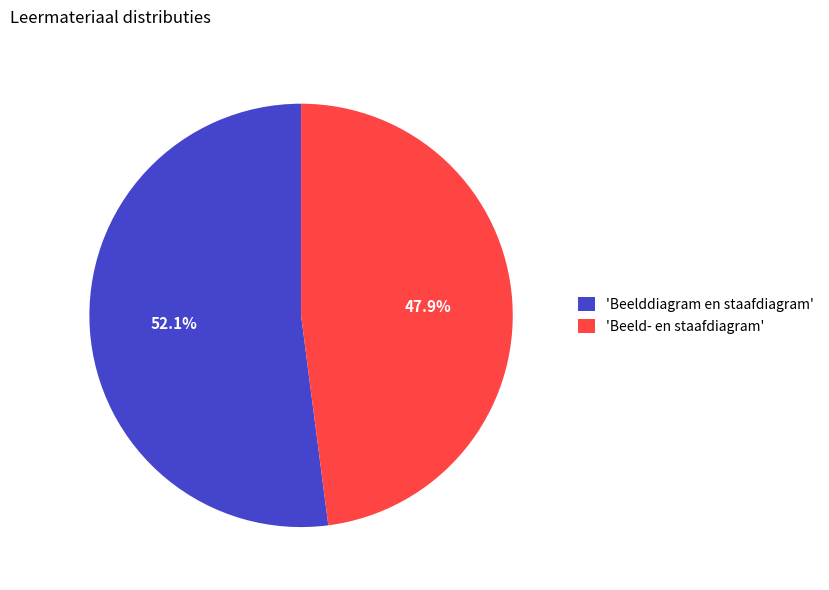

What is the largest slice in the pie chart?

'Beelddiagram en staafdiagram'